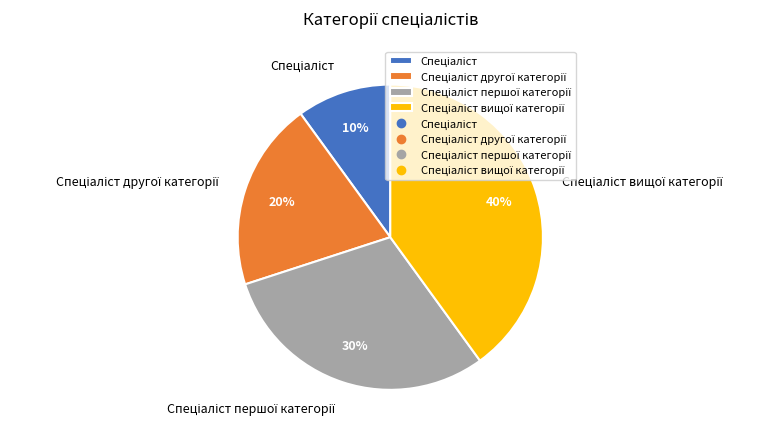

Does any single category account for the majority?

No